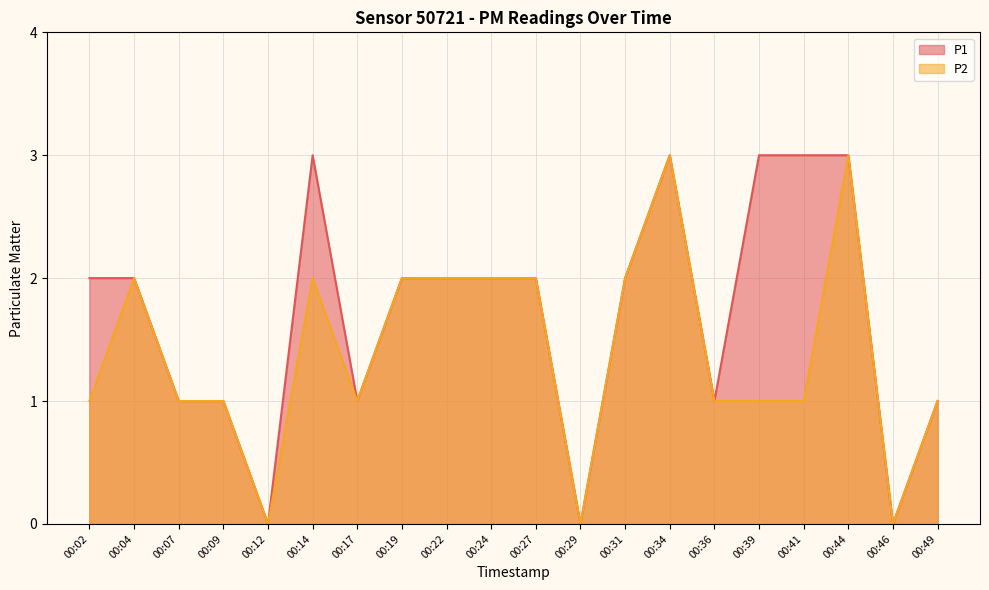

At which category does P1 reach its first local peak?

00:14